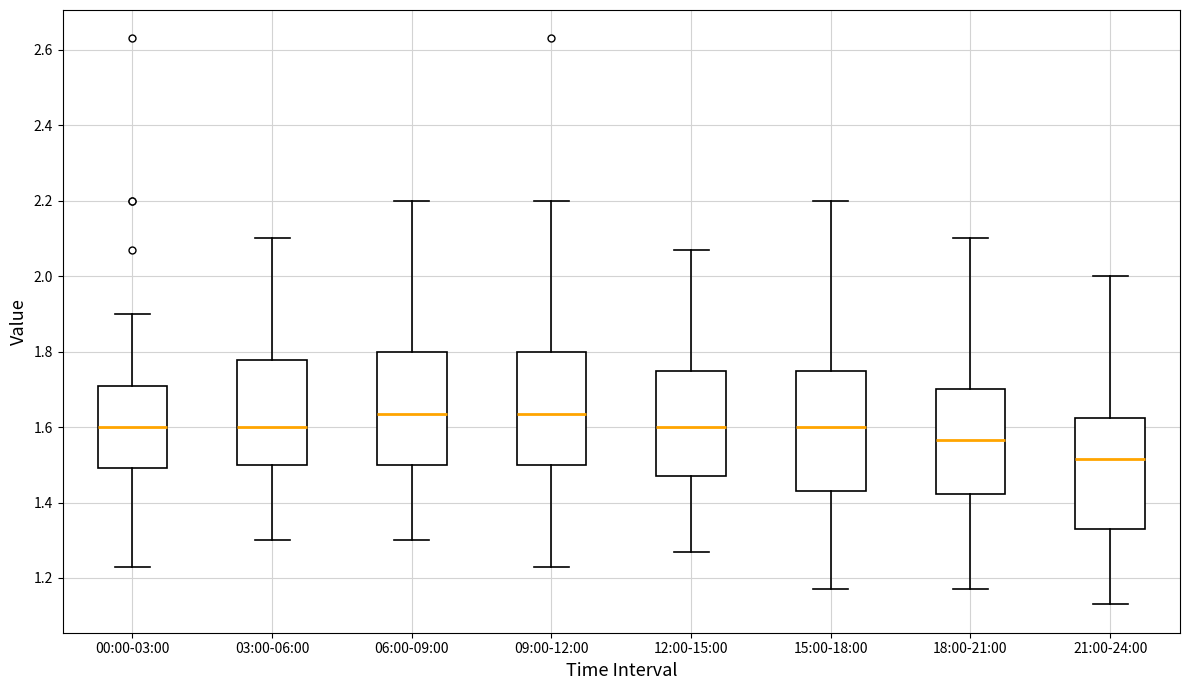

Reading left to right, read every box against the y-axis: the position of its median line, the range the box covers, and the ends of its whiskers. The values are not printed on the chart, so give them approximately, as read against the axis.

00:00-03:00: median 1.60, box 1.50 to 1.70, whiskers 1.24 to 1.90
03:00-06:00: median 1.60, box 1.50 to 1.78, whiskers 1.30 to 2.10
06:00-09:00: median 1.64, box 1.50 to 1.80, whiskers 1.30 to 2.20
09:00-12:00: median 1.64, box 1.50 to 1.80, whiskers 1.24 to 2.20
12:00-15:00: median 1.60, box 1.48 to 1.74, whiskers 1.28 to 2.08
15:00-18:00: median 1.60, box 1.44 to 1.74, whiskers 1.18 to 2.20
18:00-21:00: median 1.56, box 1.42 to 1.70, whiskers 1.18 to 2.10
21:00-24:00: median 1.52, box 1.34 to 1.62, whiskers 1.14 to 2.00